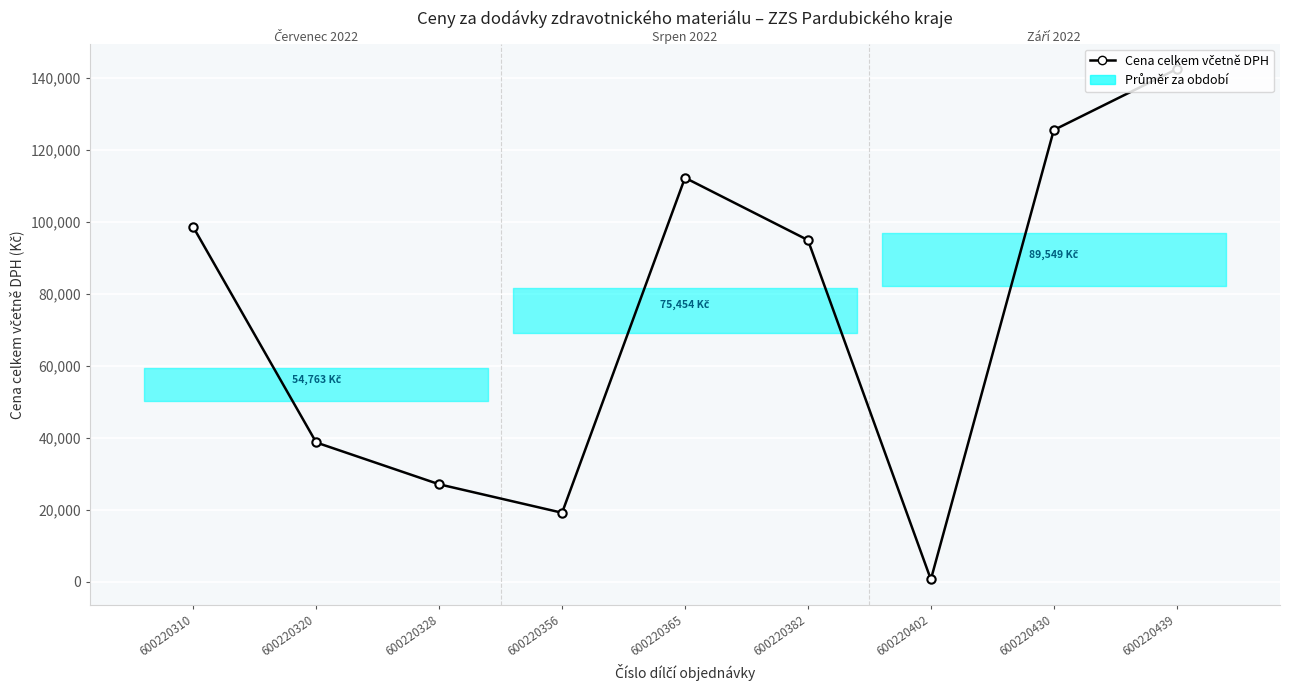

At which category does the data reach its first local peak?

600220365